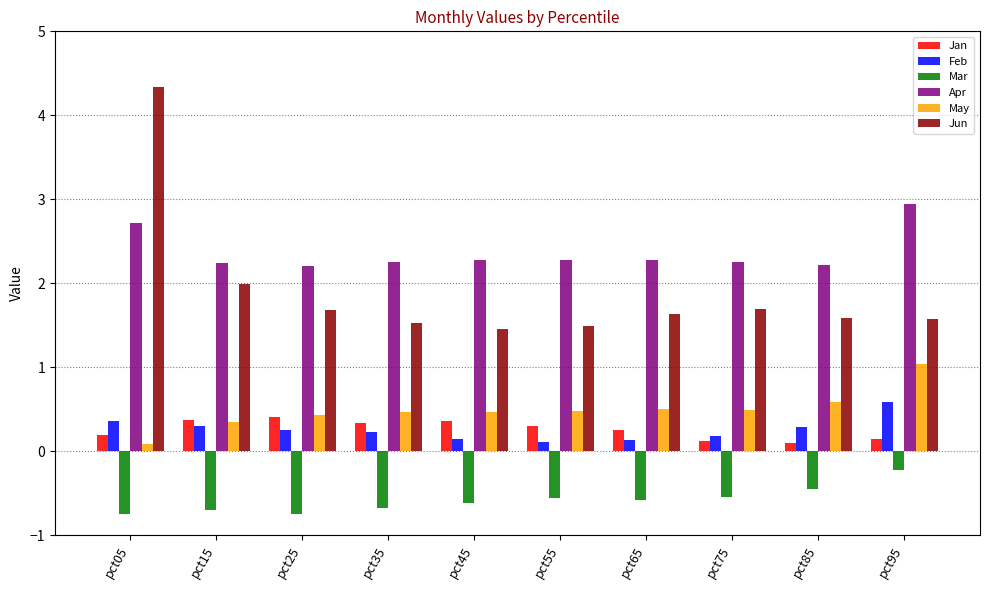

What value does the Mar series have at pct15?

-0.7